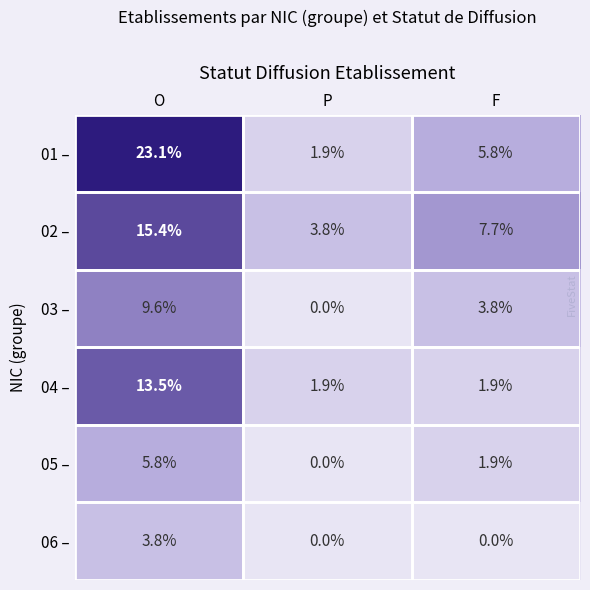

Which label corresponds to the largest value in the chart?

O